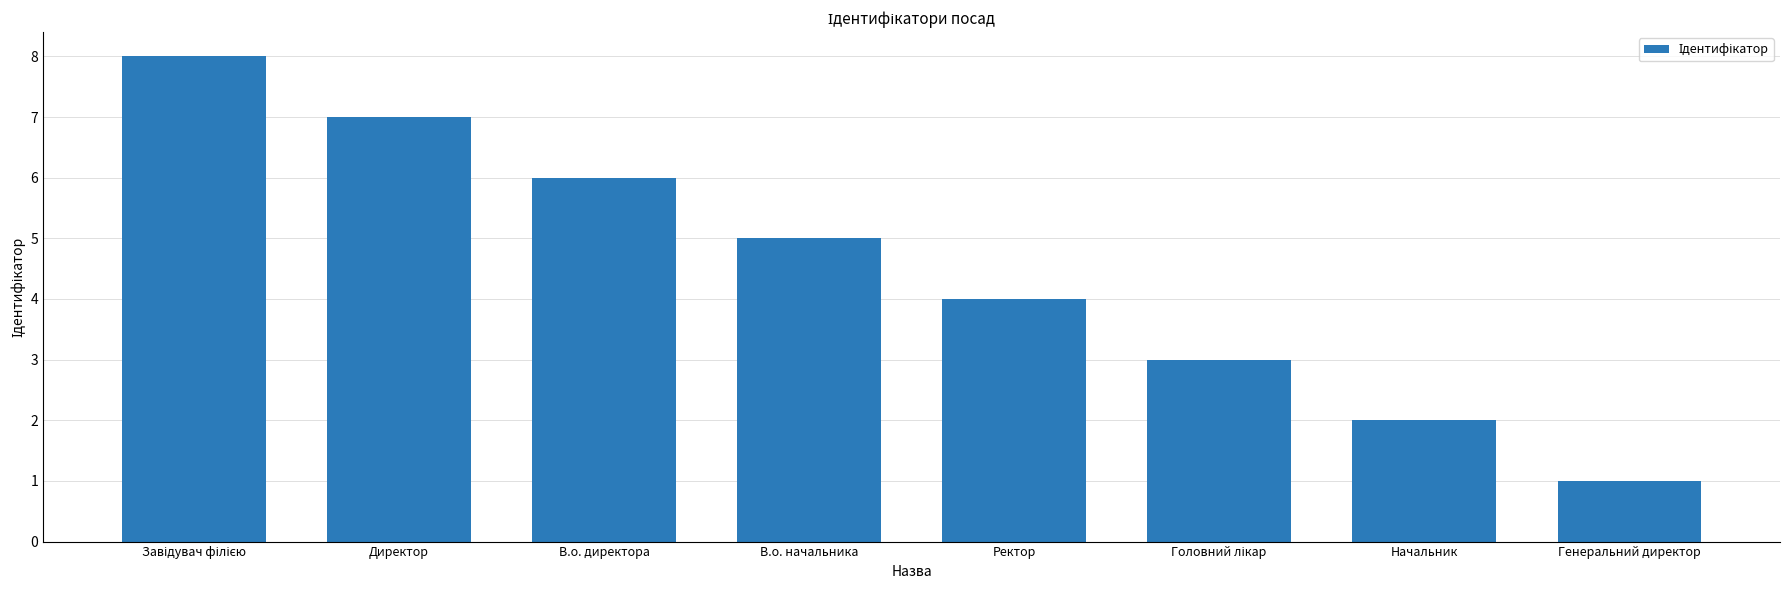

Read the value at В.о. директора.

6